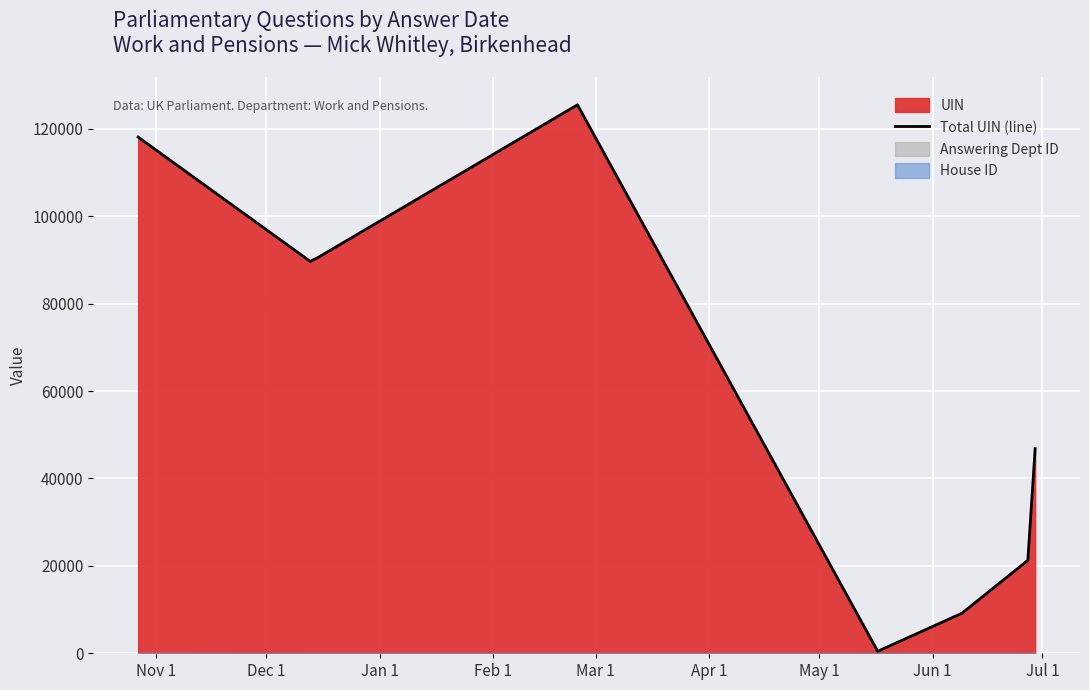

What is the maximum value for Total UIN (line)?

125502